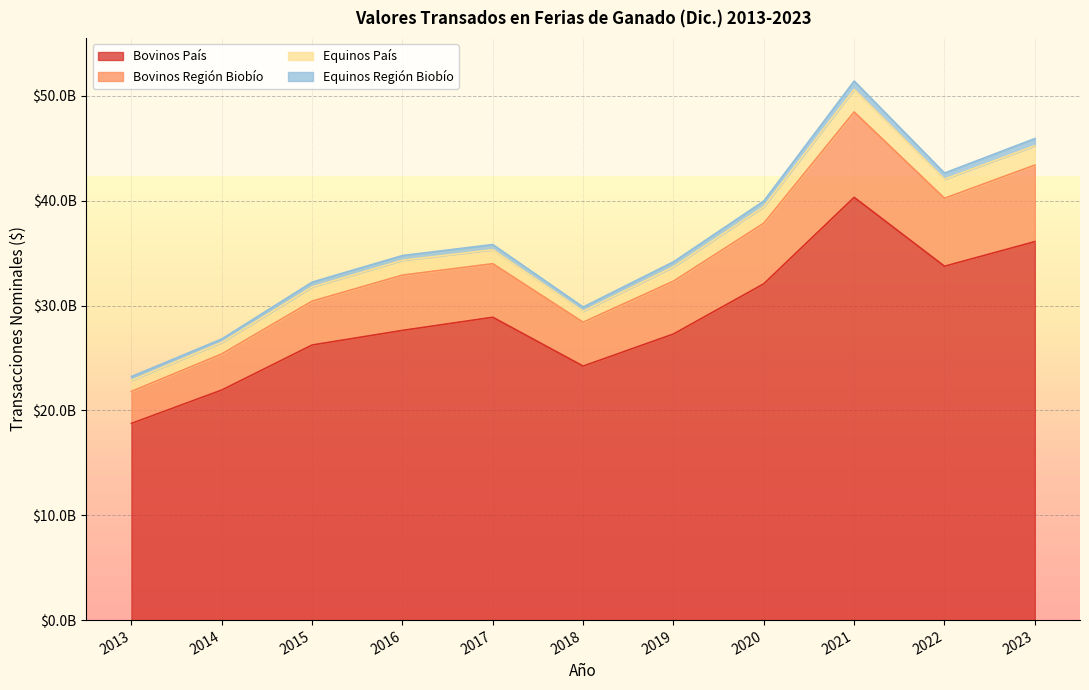

True or false: Bovinos Región Biobío and Bovinos País cross at least once.

False